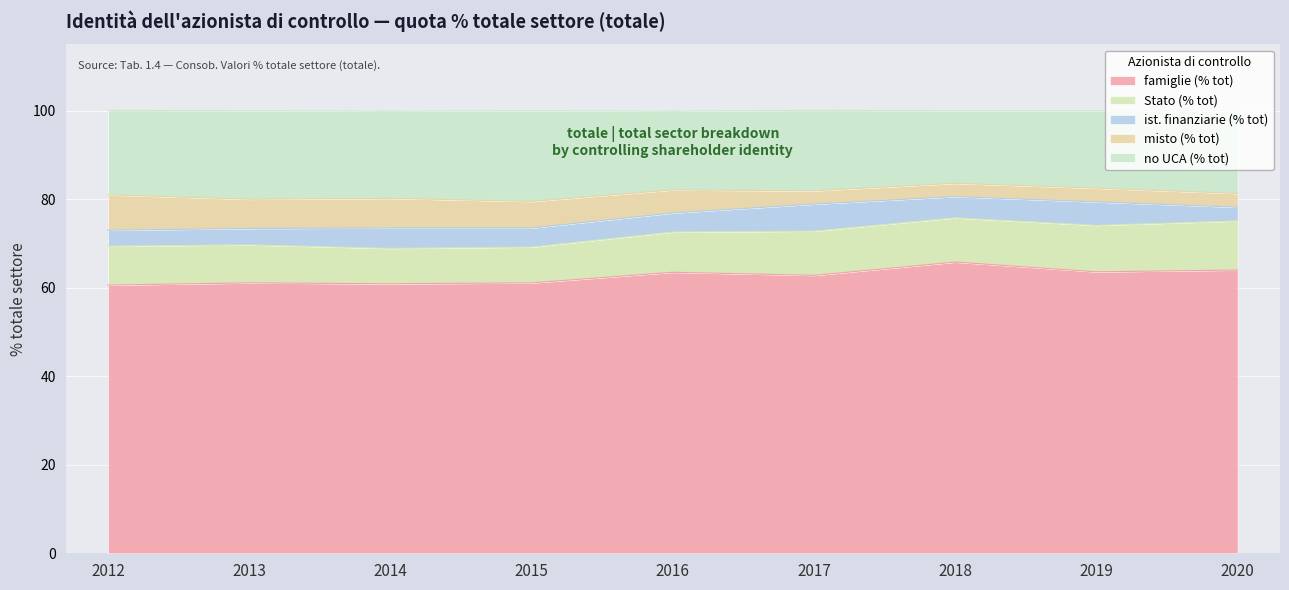

How many intersections are there between misto (% tot) and ist. finanziarie (% tot)?

1